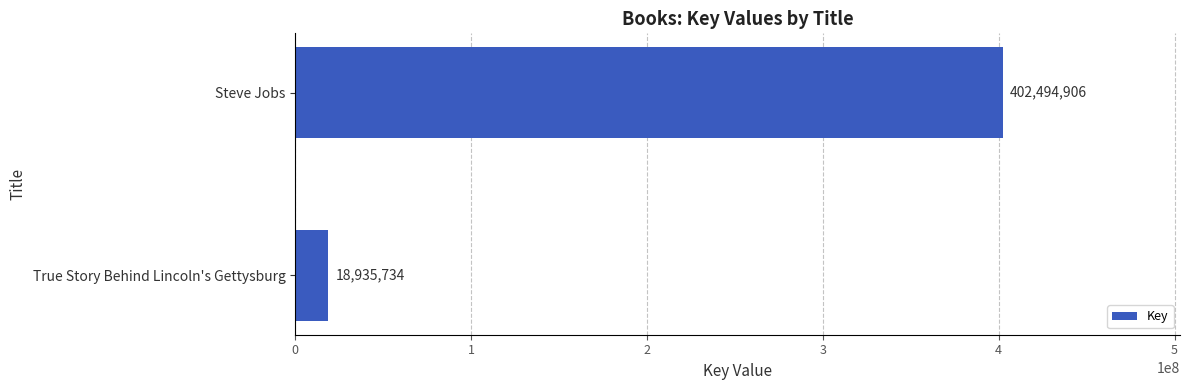

Reading top to bottom, what are all the values shown in this chart?

Steve Jobs=402494906	True Story Behind Lincoln's Gettysburg=18935734